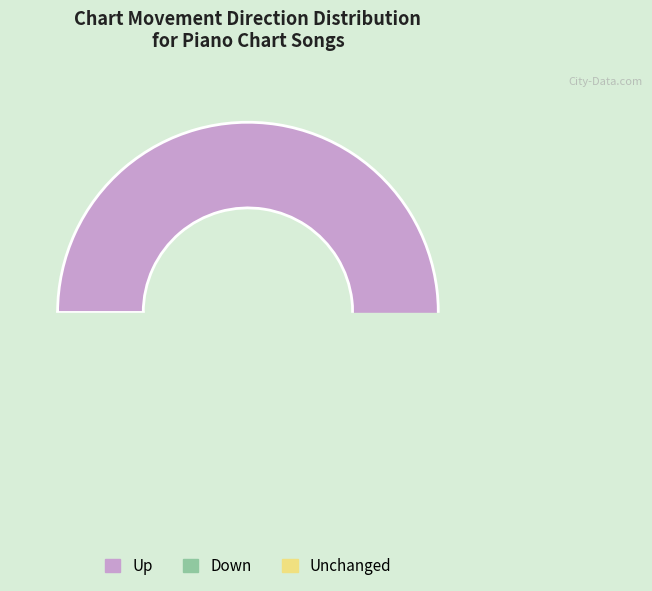

How many slices are in this pie chart?

3